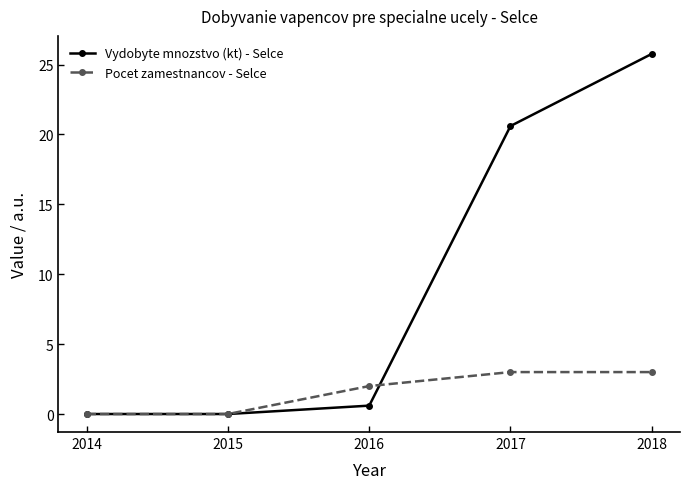

The value of Pocet zamestnancov - Selce at 2017 is 4.5. True or false?

False